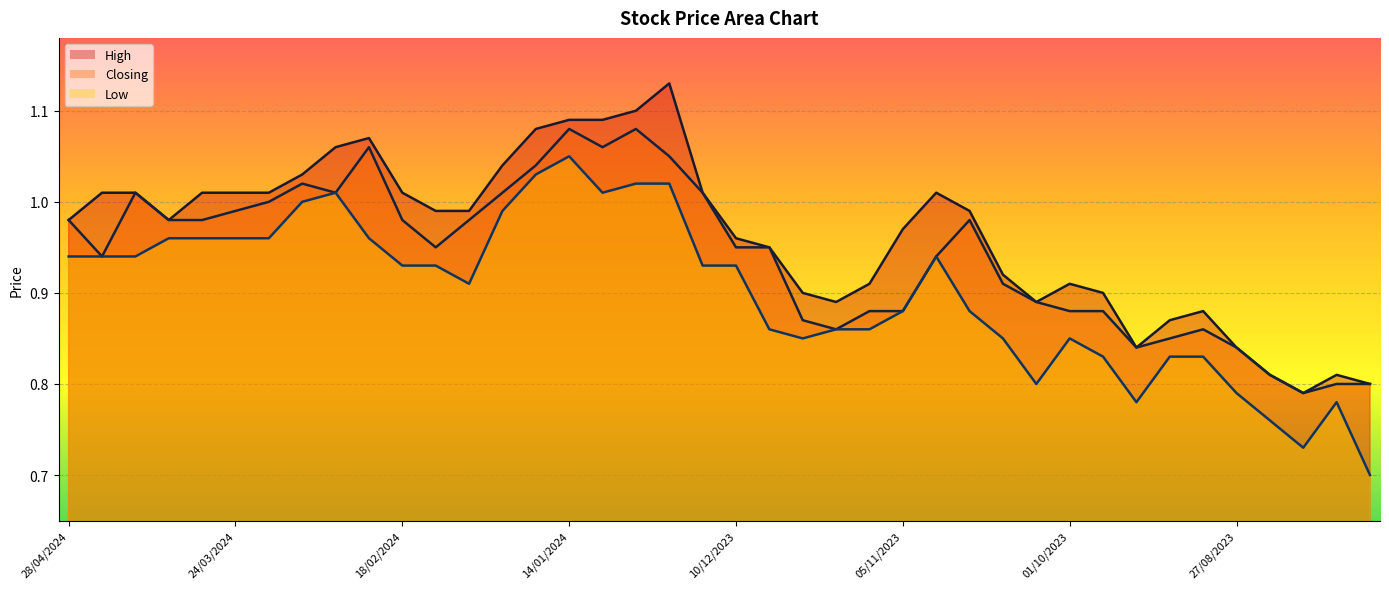

Where is the first local minimum for Low?

04/02/2024